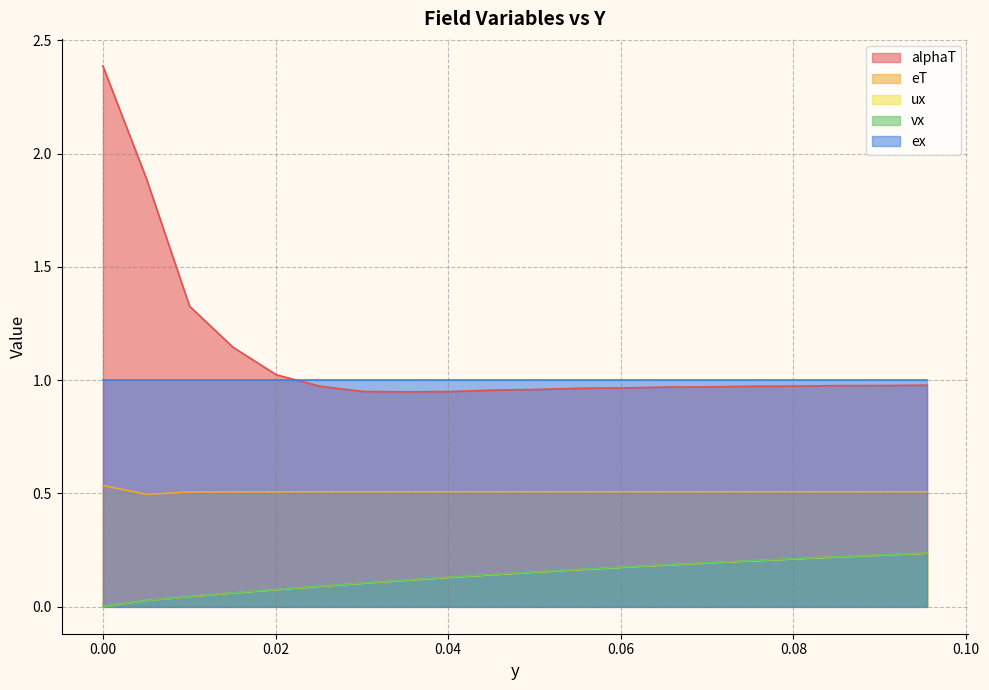

Which series has the largest total across all categories?

alphaT